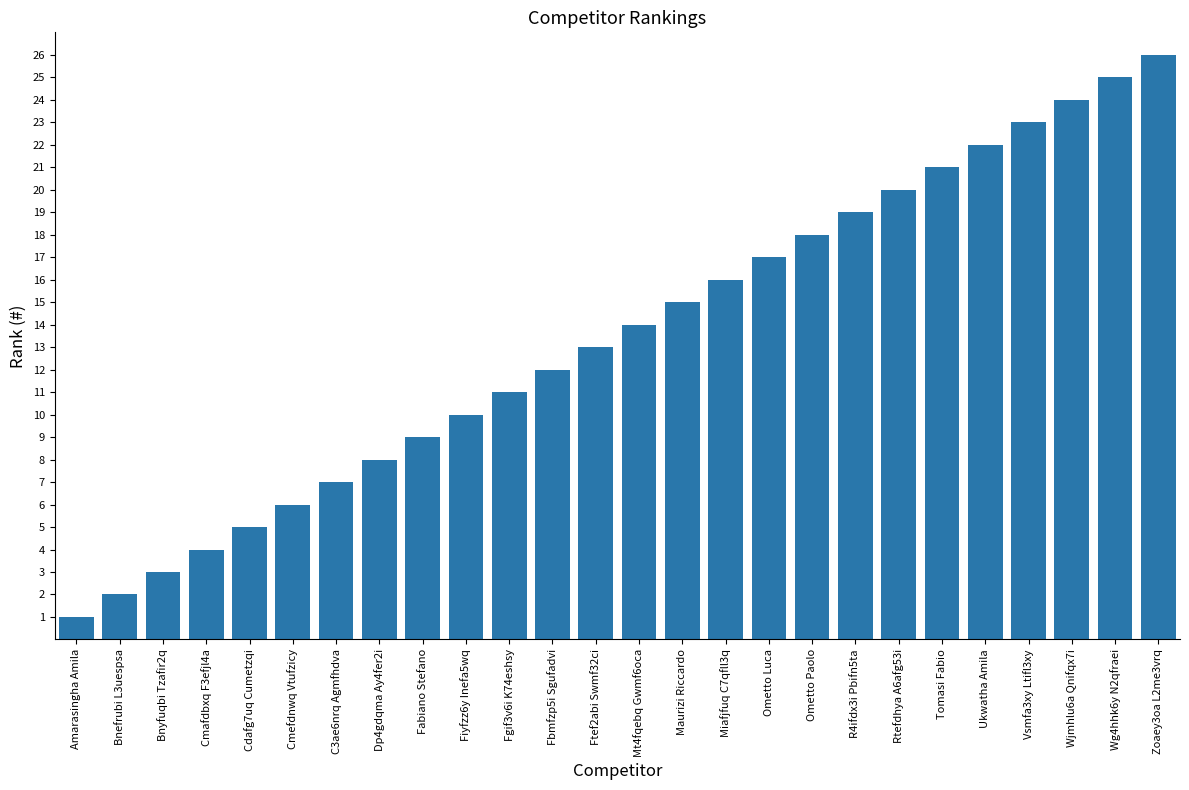

Which has a higher value, Bnyfuqbi Tzafir2q or Vsmfa3xy Ltifl3xy?

Vsmfa3xy Ltifl3xy